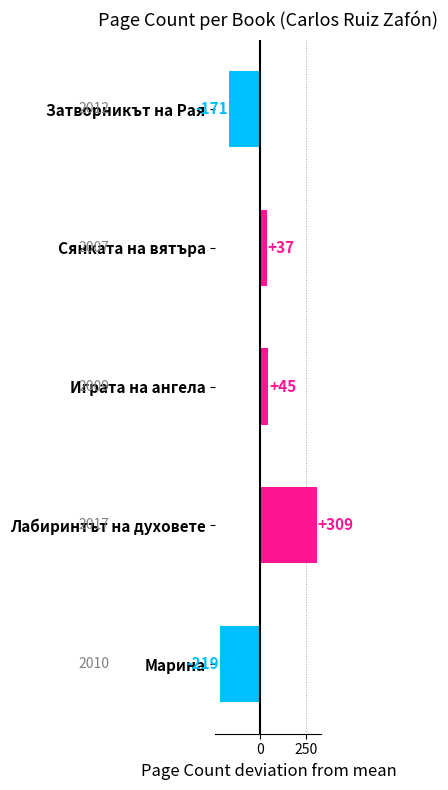

What is the difference between the second highest and minimum values?

264.0